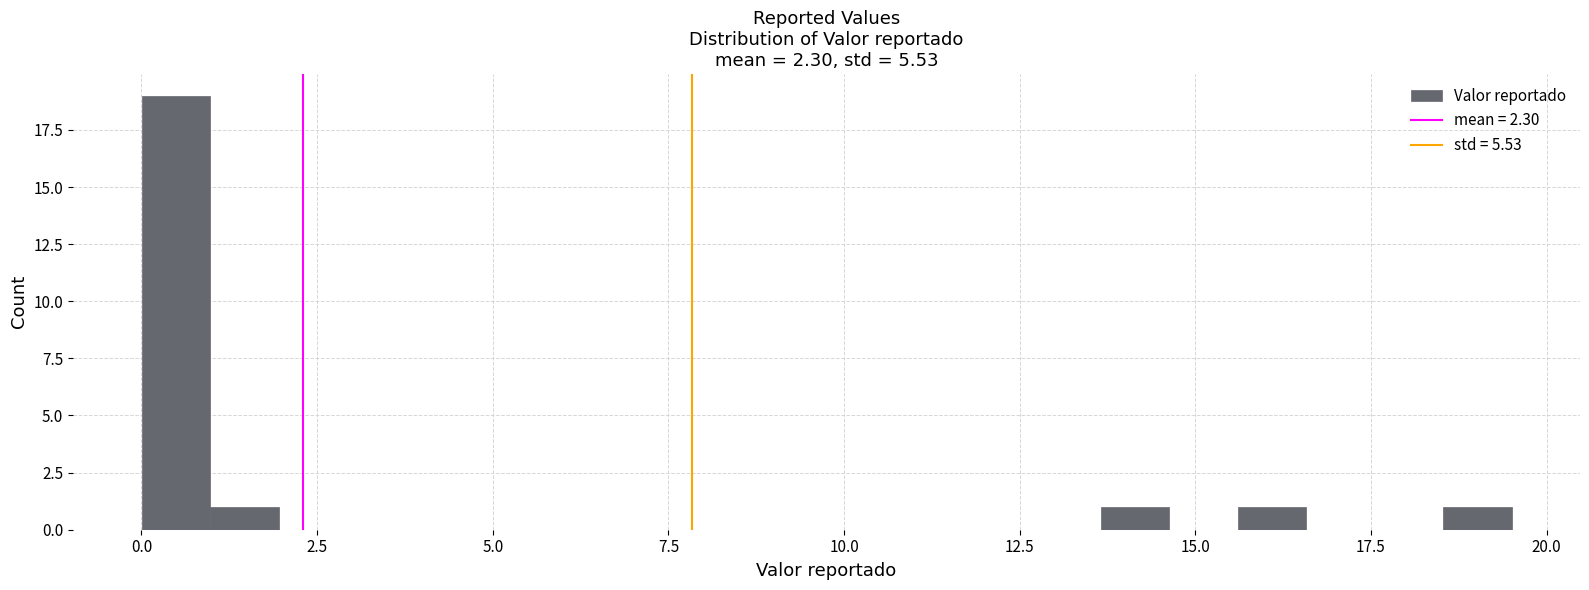

Read against the x-axis, roughly where is the centre of the tallest bar?

0.5